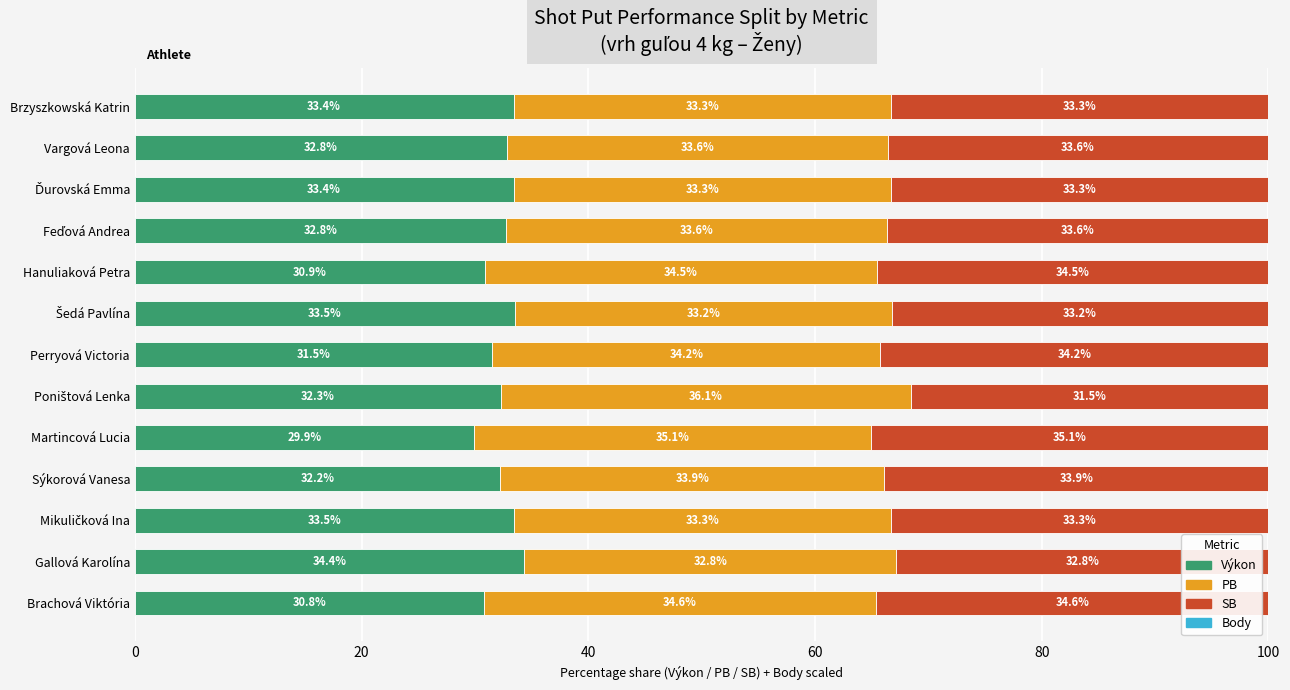

What is the total value across all series at Vargová Leona?

100.0